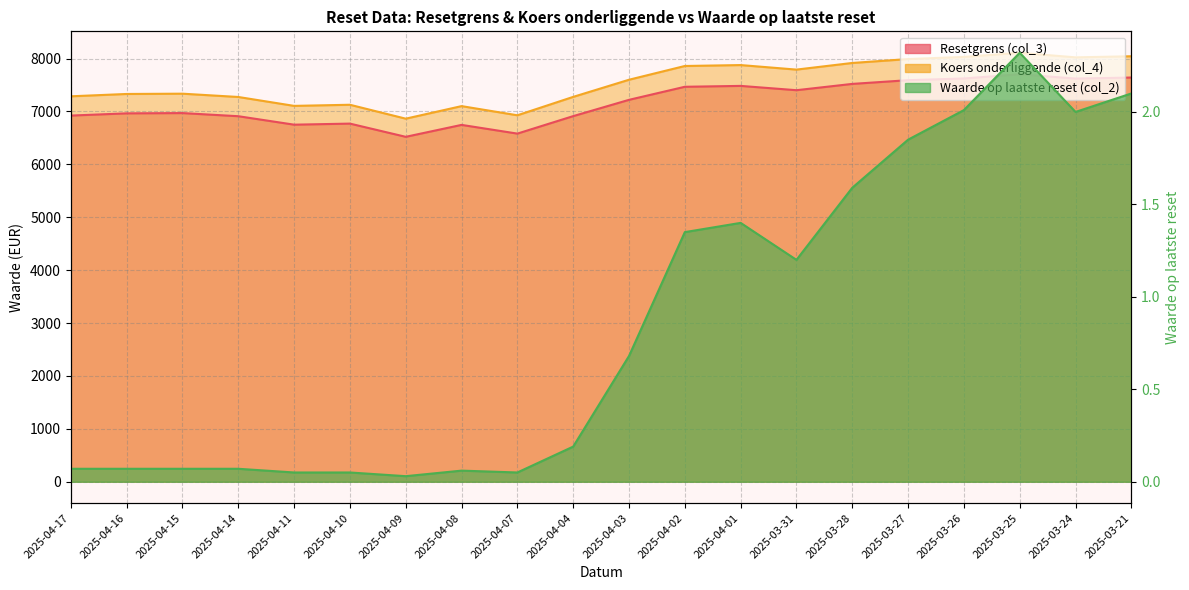

What is the label of the 19th point from the right?

2025-04-16